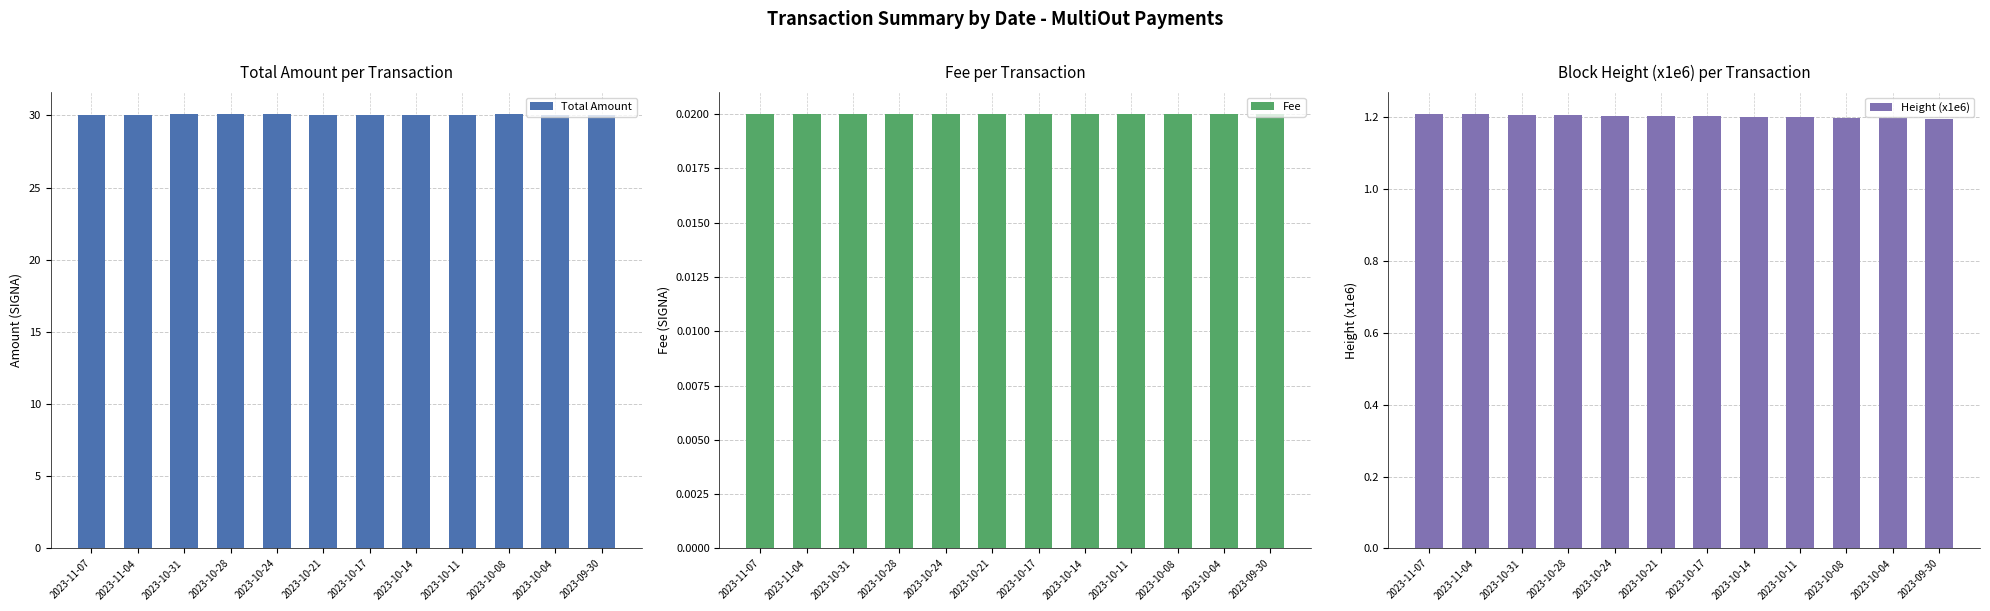

Are the bars grouped side by side (vs. stacked)?

Yes